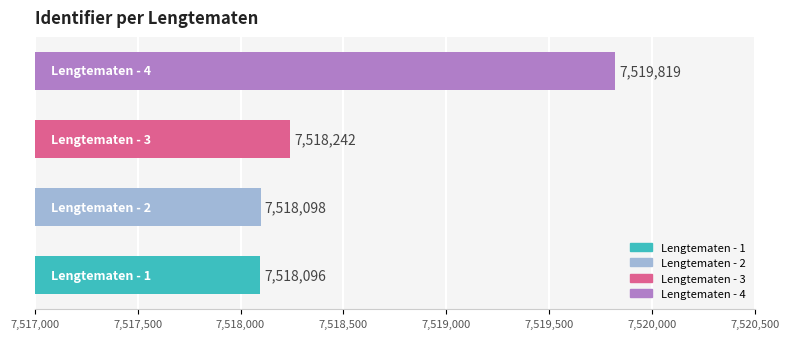

What is the maximum value shown in the chart?

7519819